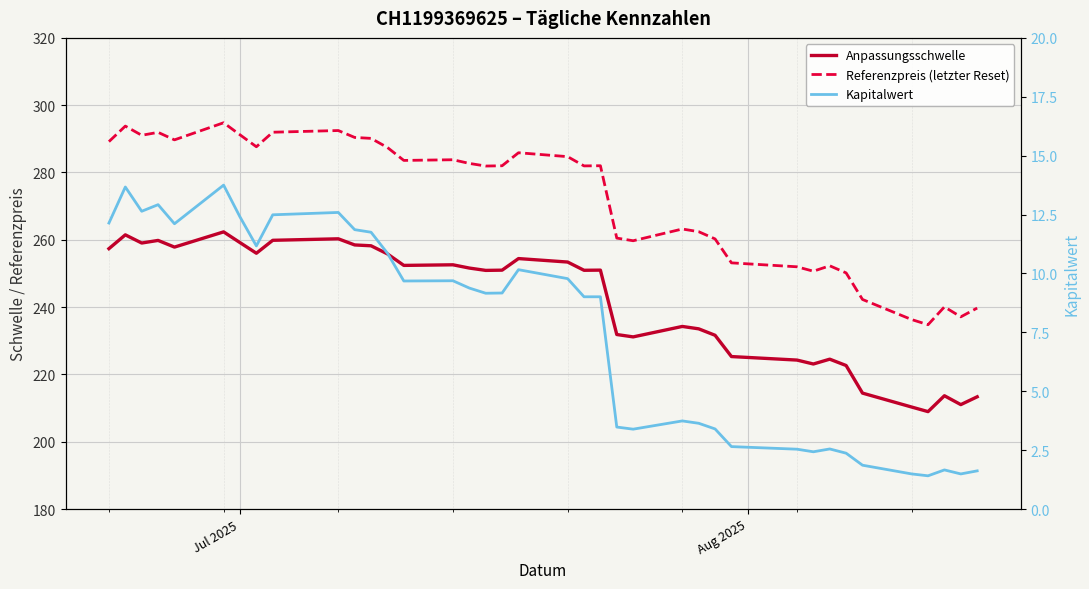

True or false: Anpassungsschwelle and Referenzpreis (letzter Reset) cross at least once.

False